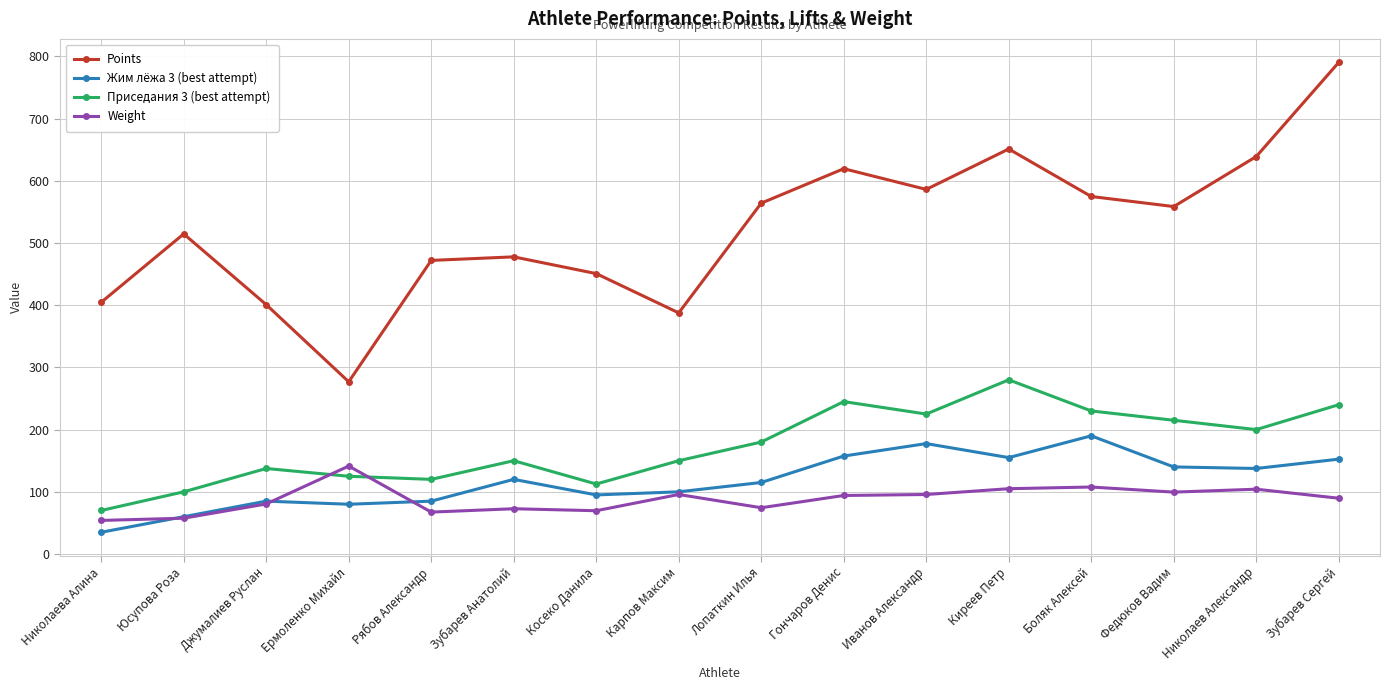

What position from the left is Николаев Александр?

15